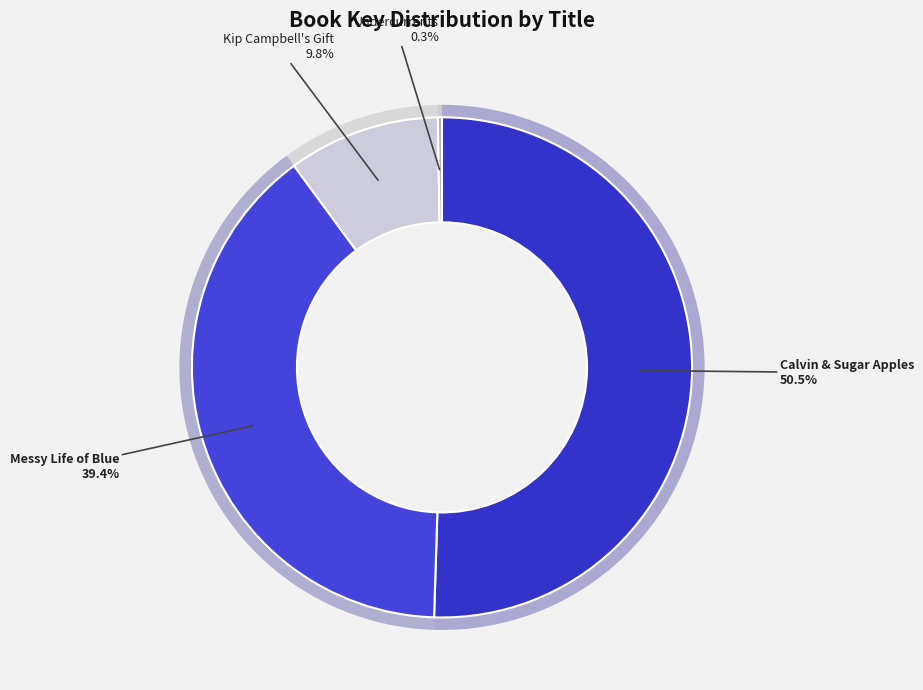

Do Calvin and the Sugar Apples and Undercurrents together represent more than half of the pie?

Yes